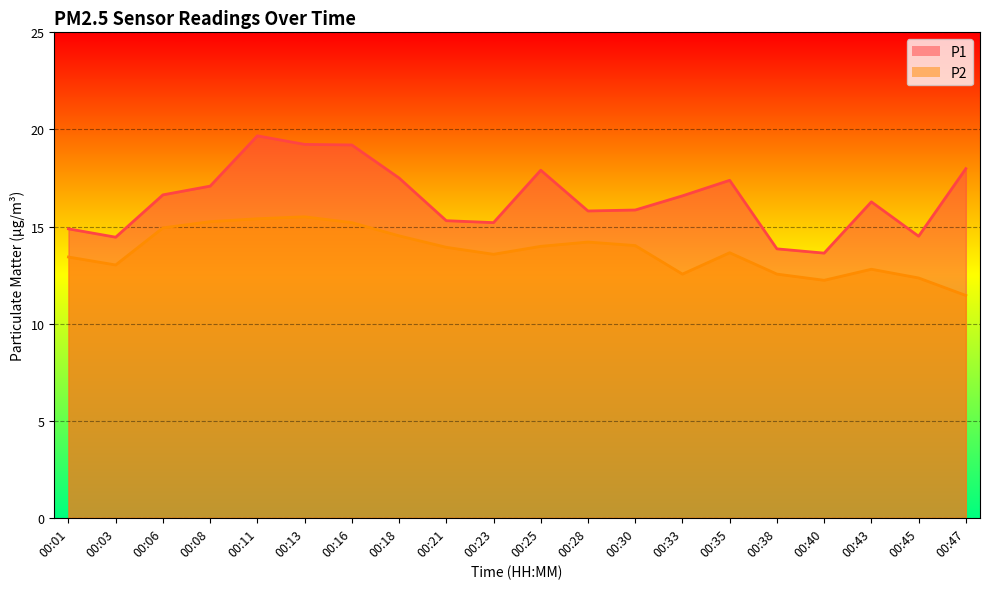

Which category has the highest value in the P2 series?

00:13